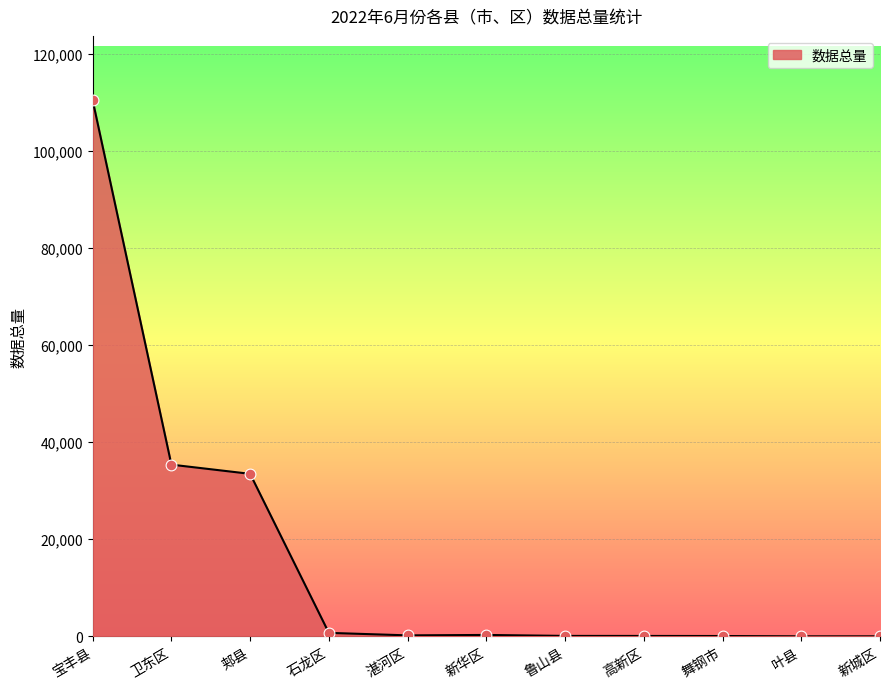

What is the ratio of the value at 石龙区 to the value at 新华区?

2.5